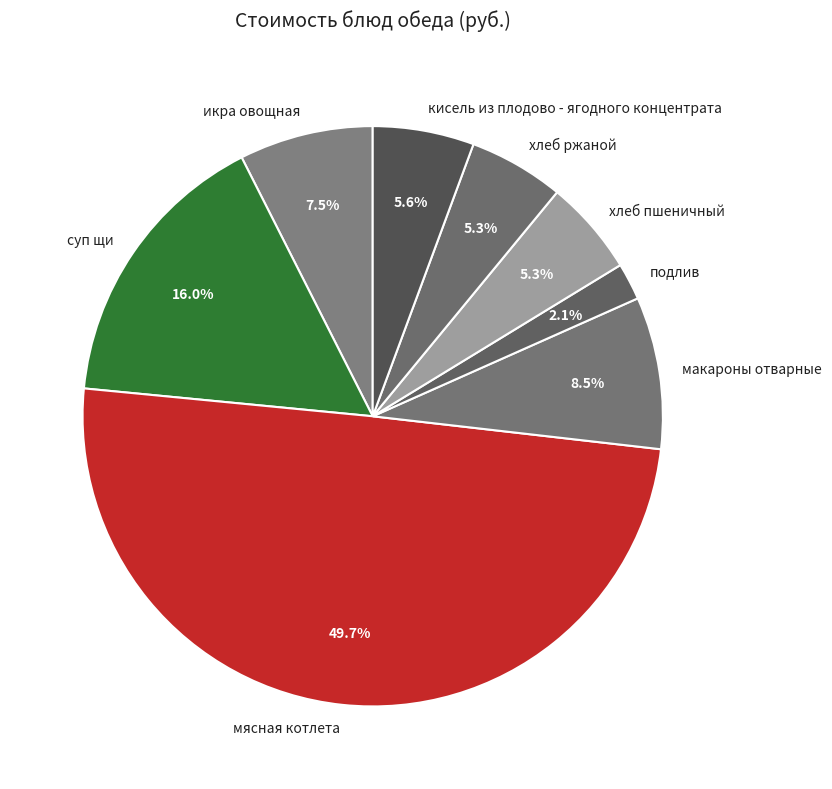

To the nearest percent, what is the difference between the макароны отварные and подлив slice percentages?

6%